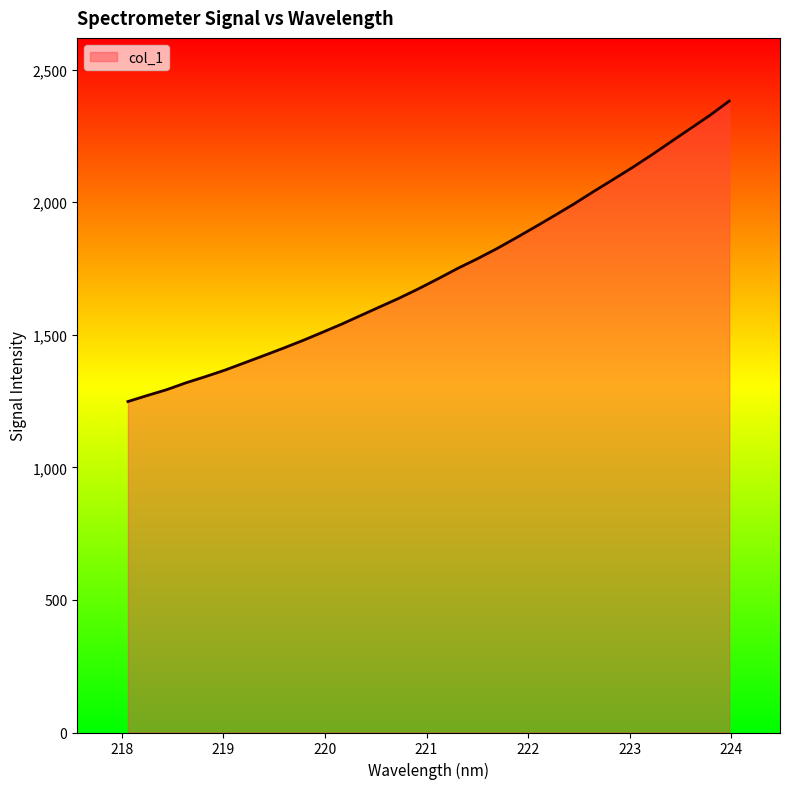

What is the maximum value shown in the chart?

2381.4